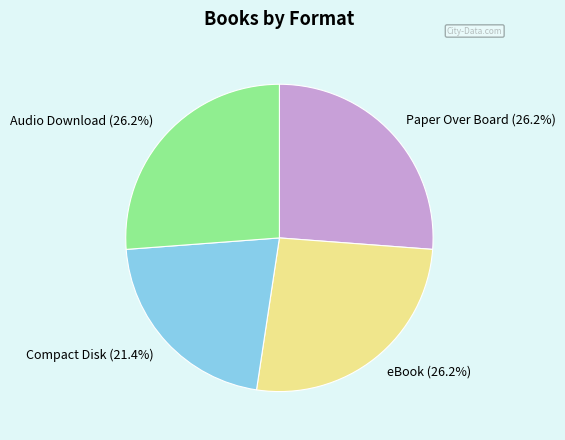

Between Audio Download (26.2%) and Compact Disk (21.4%), which is larger?

Audio Download (26.2%)